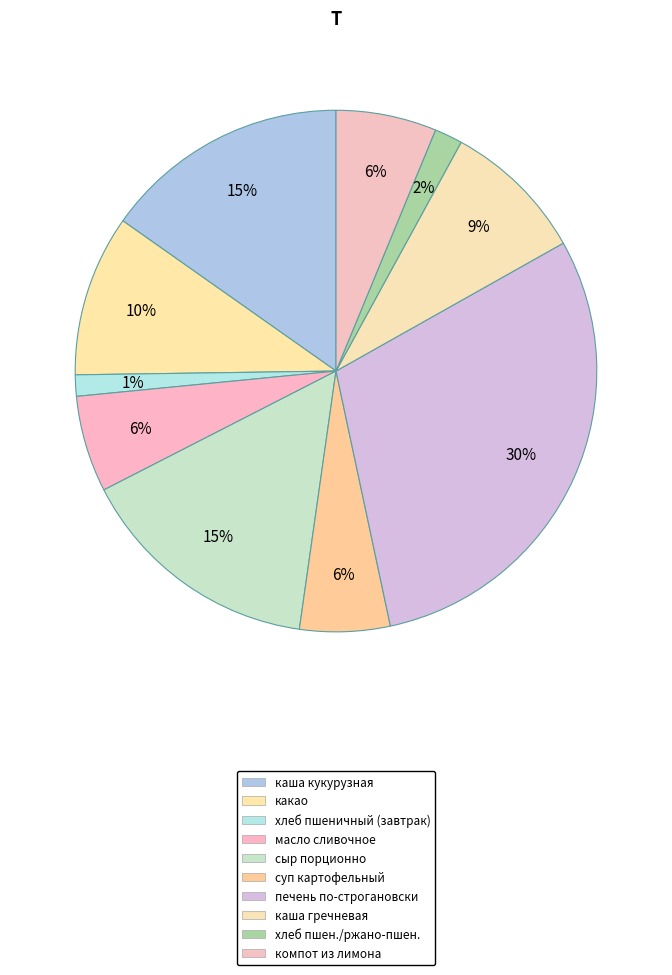

Rank the categories by value from lowest to highest.

Хлеб пшеничный, хлеб пшеничный и ржано-пшеничный, суп картофельный с бобовыми, масло сливочное, компот из лимона, каша гречневая, какао, сыр порционно, каша молочная кукурузная с маслом, печень по-строгановски